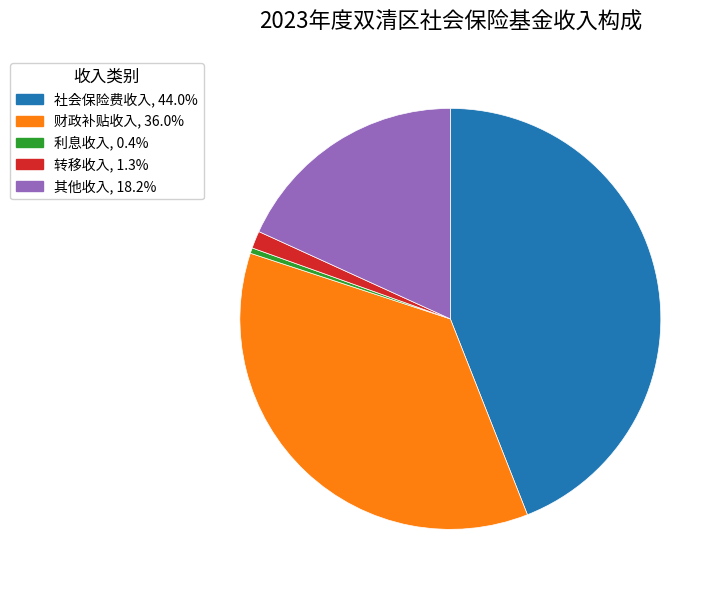

Is there any slice that represents more than half of the pie?

No